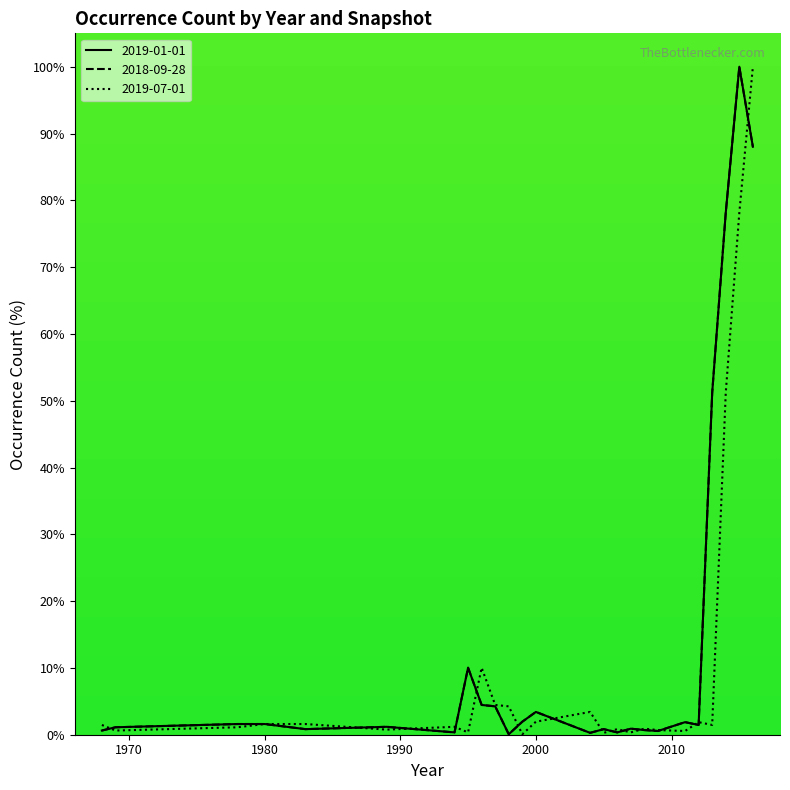

Reading left to right, extract all data points from this chart.

2019-01-01: 0.6	1.1	1.6	1.6	0.8	1.2	0.3	10.0	4.5	4.2	0.1	1.9	3.4	0.3	0.8	0.3	0.9	0.7	0.6	1.9	1.5	51.2	78.1	100.0	88.0
2018-09-28: 0.6	1.1	1.6	1.6	0.8	1.2	0.3	10.0	4.5	4.2	0.1	1.9	3.4	0.3	0.8	0.3	0.9	0.7	0.6	1.9	1.5	51.2	78.1	100.0	88.0
2019-07-01: 1.5	0.6	1.1	1.6	1.6	0.8	1.2	0.3	10.0	4.5	4.2	0.1	1.9	3.4	0.3	0.8	0.3	0.9	0.7	0.6	1.9	1.5	51.2	78.1	100.0